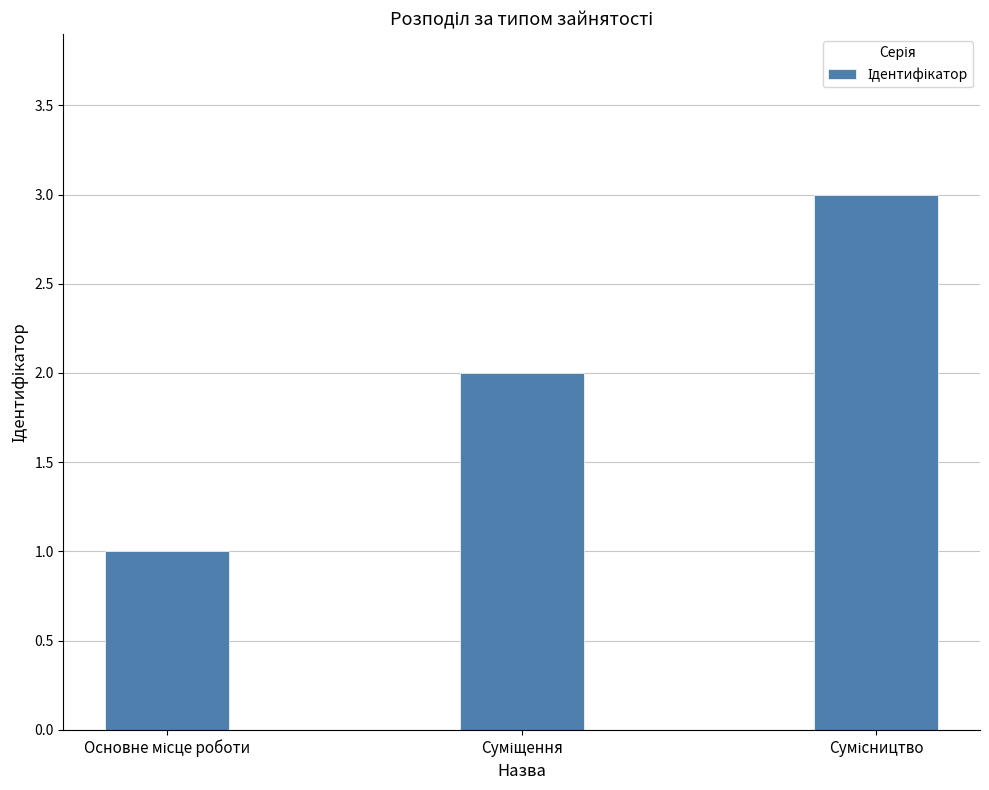

What is the maximum value shown in the chart?

3